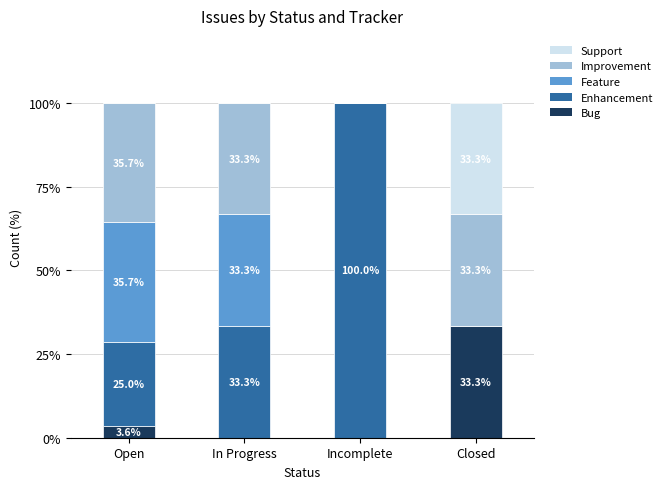

Is it true that Bug equals 0.0 at Incomplete?

True